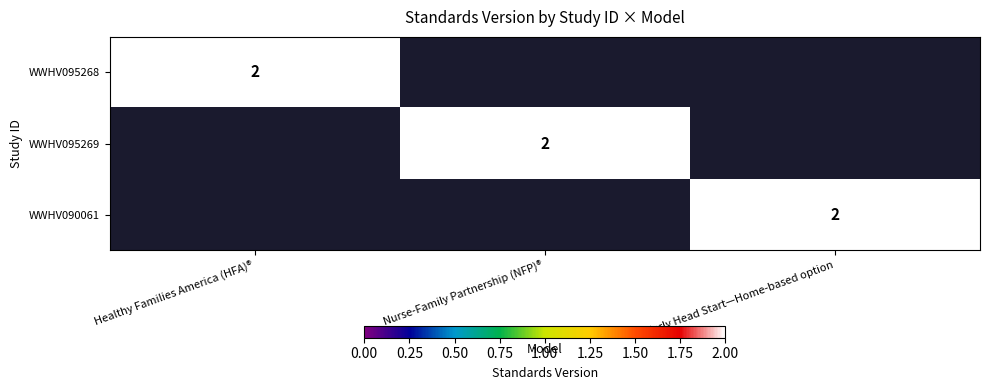

True or false: WWHV095269 has a value of 3 at Nurse-Family Partnership (NFP)®.

False